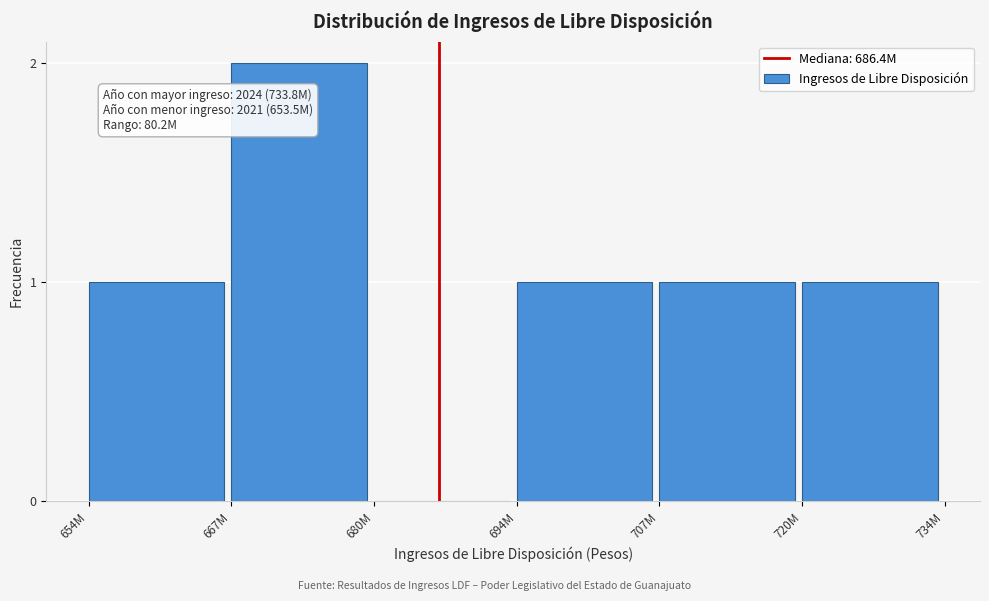

Reading left to right, transcribe all the data shown in this chart.

654M=1	667M=2	680M=0	694M=1	707M=1	720M=1